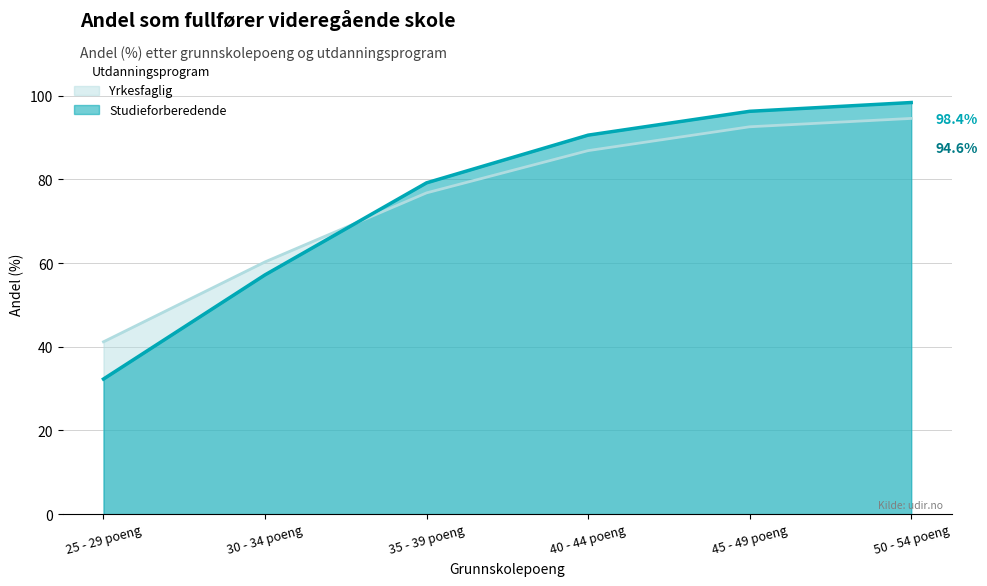

How many data points in Yrkesfaglig are less than 86?

3